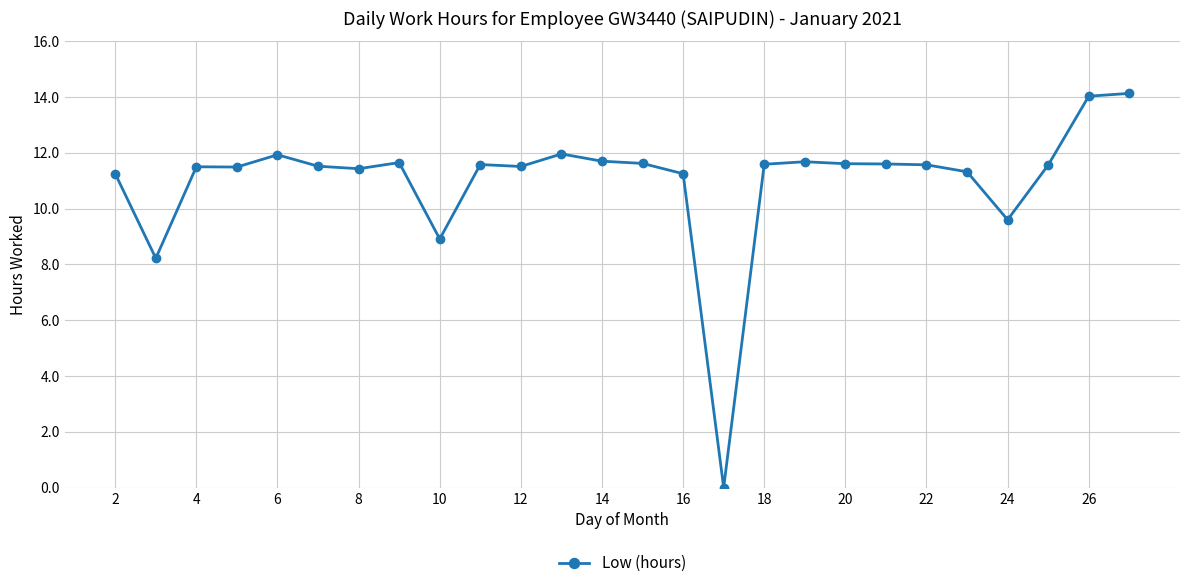

Does the chart display data point markers on the line(s)?

Yes